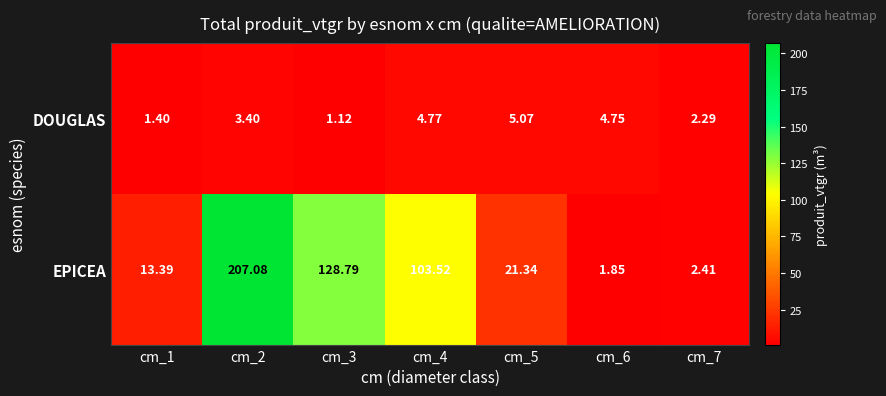

How many distinct data groups are displayed?

2